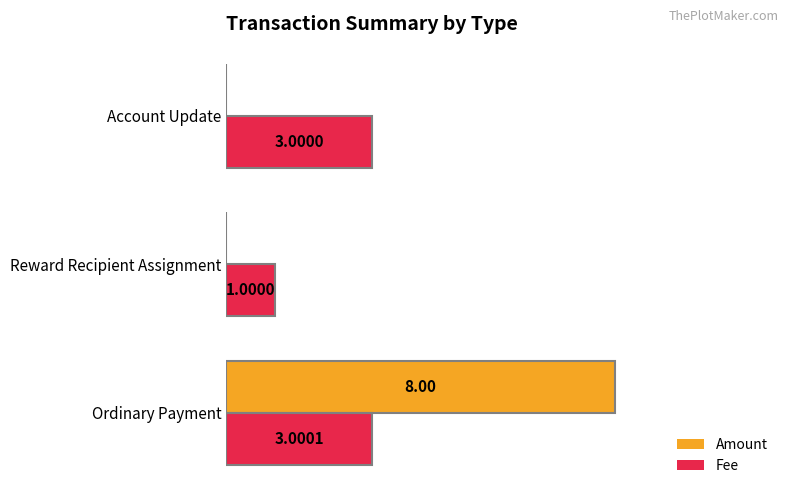

Which category has the highest value across all series?

Ordinary Payment